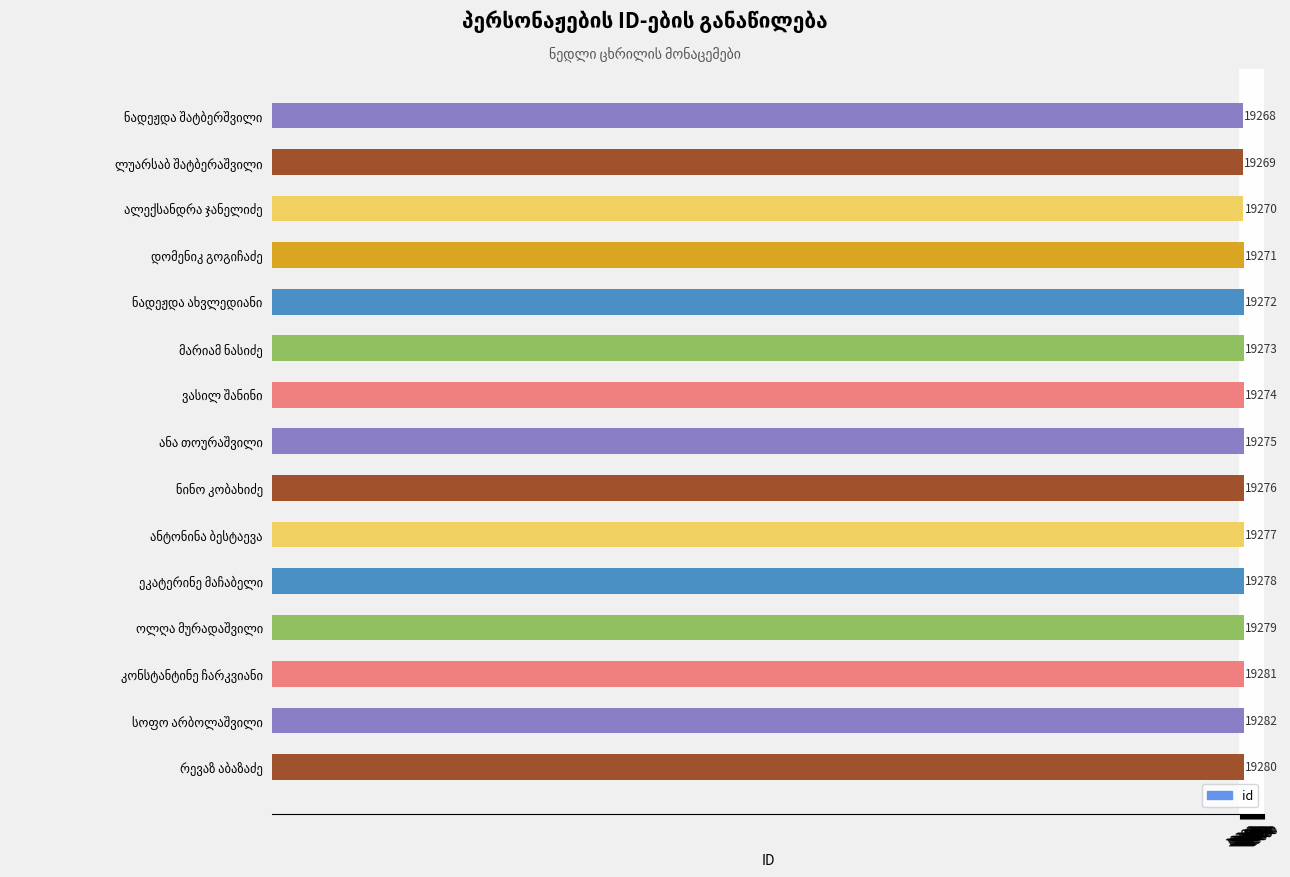

What is the minimum value shown in the chart?

19268